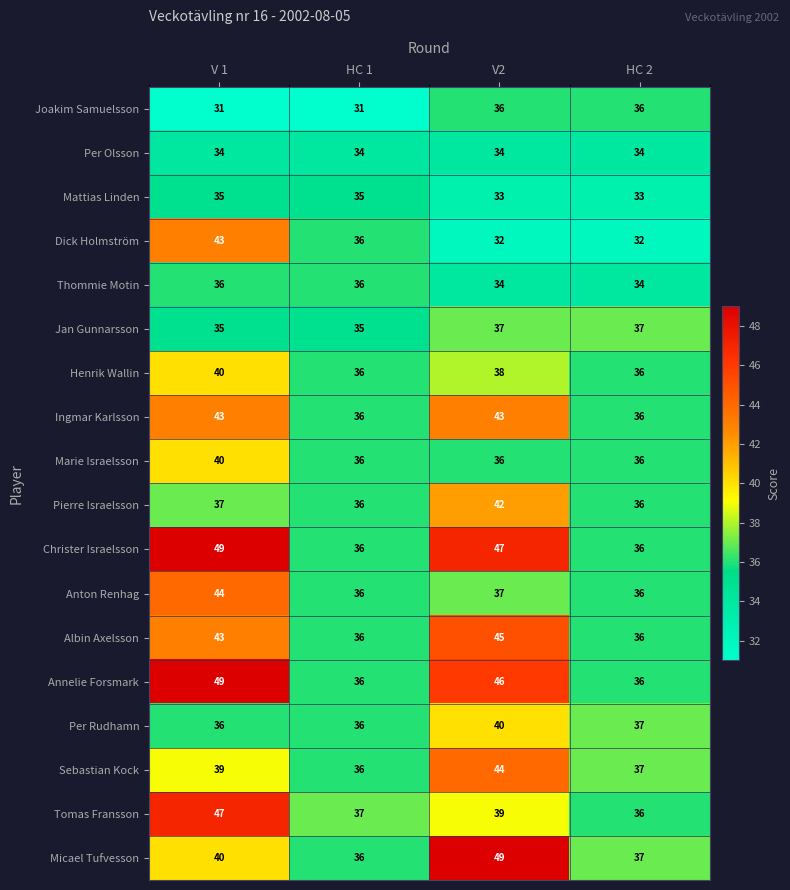

Count the number of data series in this chart.

18